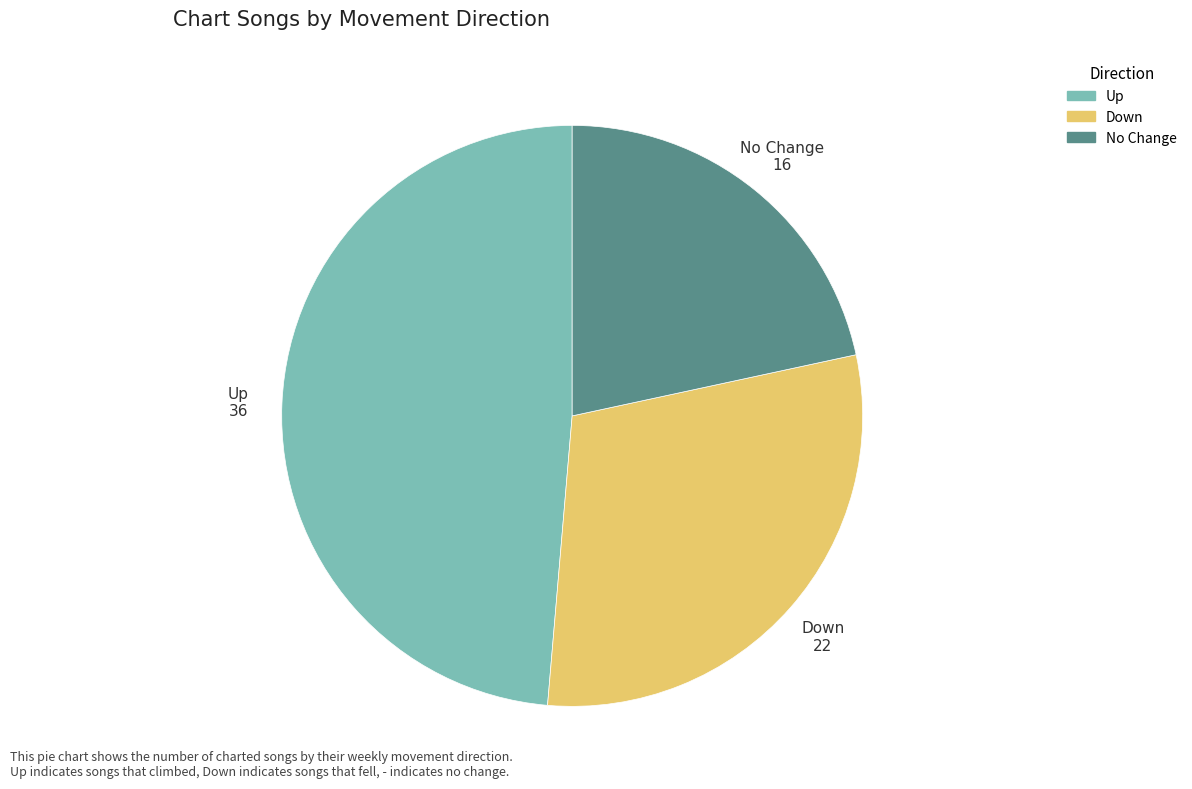

Is there any slice that represents more than half of the pie?

No